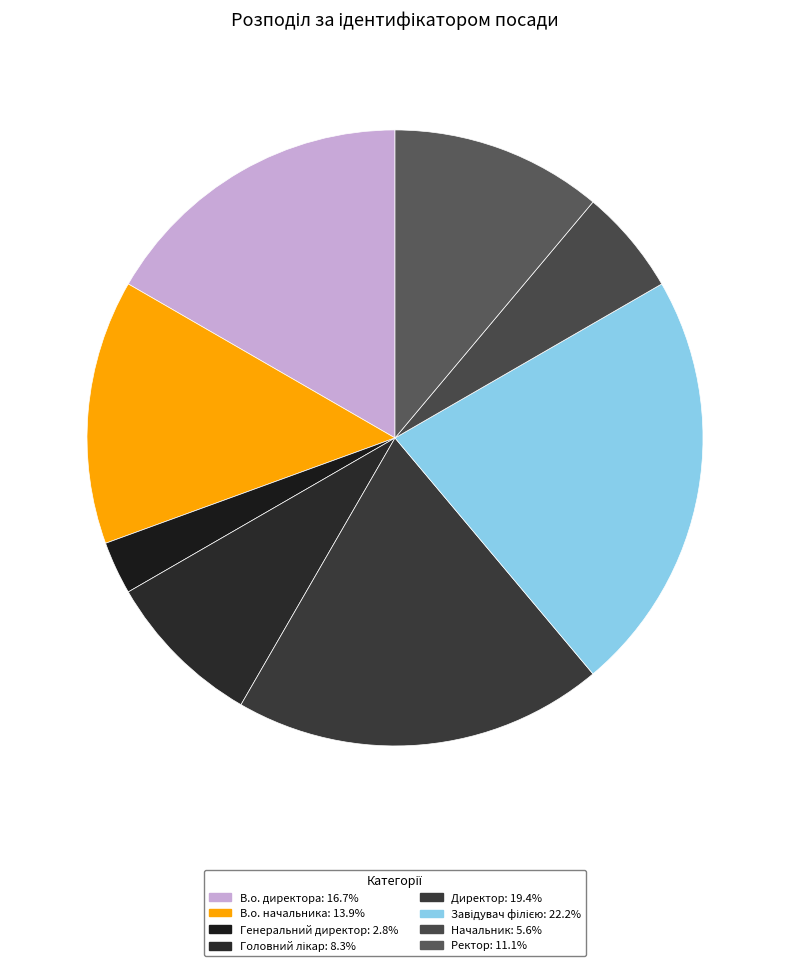

How many segments does this pie chart have?

8